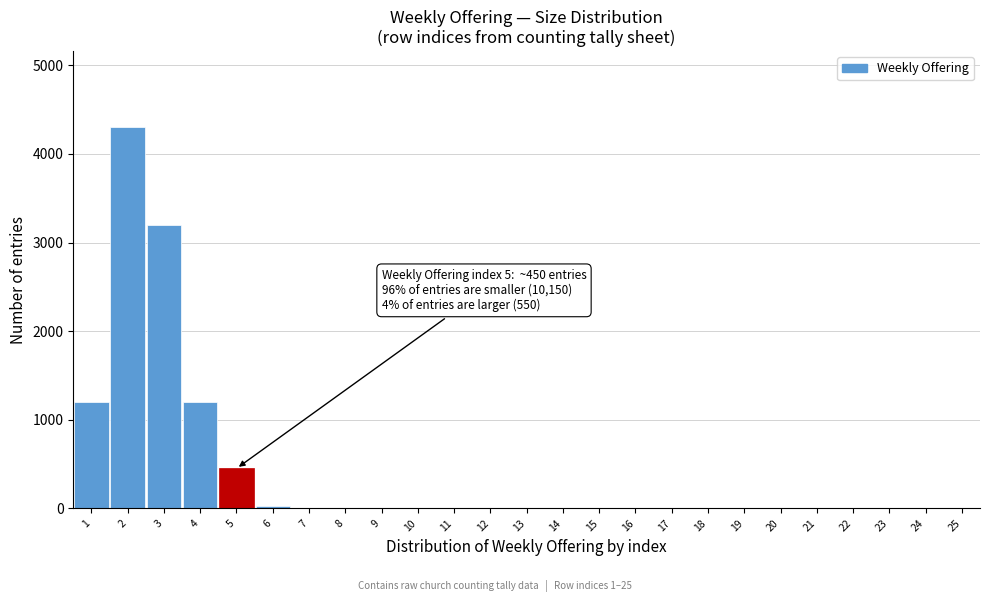

What is the sum of all values?

10389